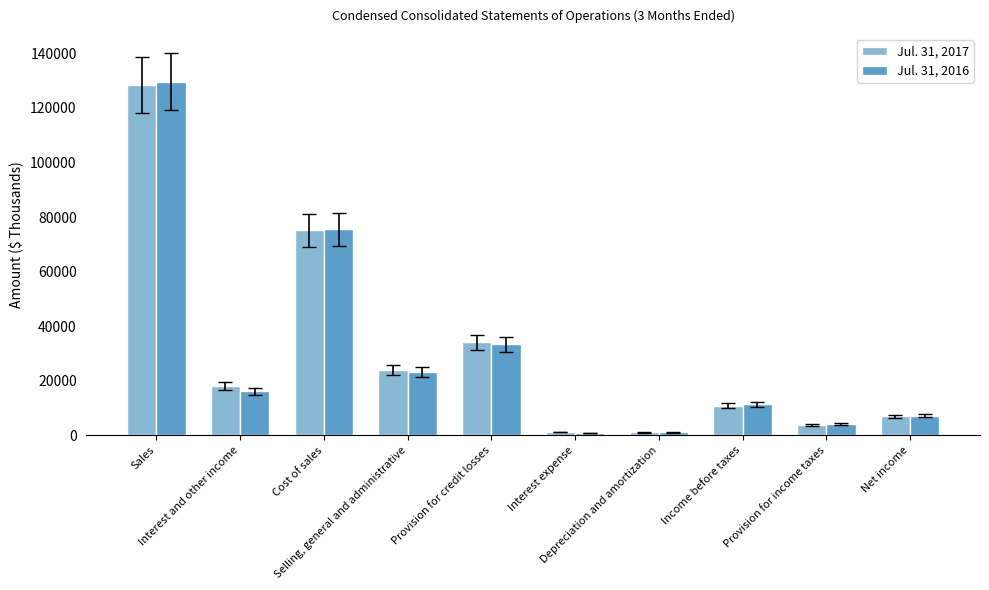

Count the number of data series in this chart.

2